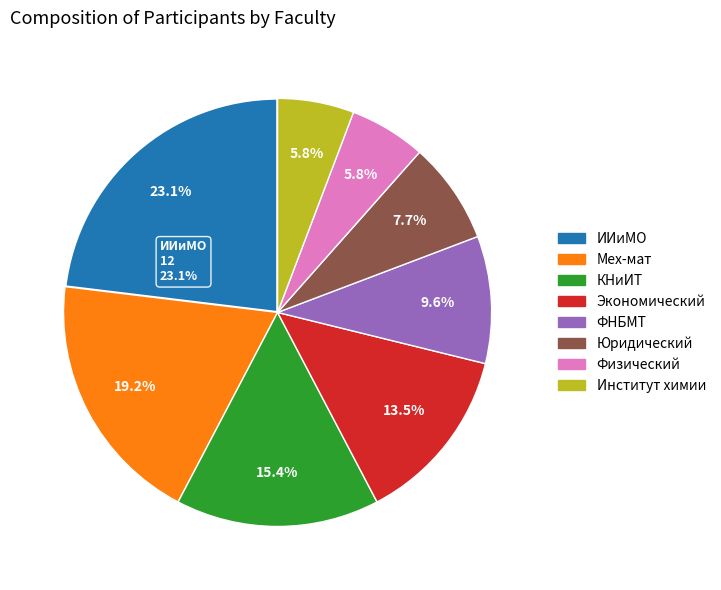

Which category has the smallest portion of the pie?

Физический